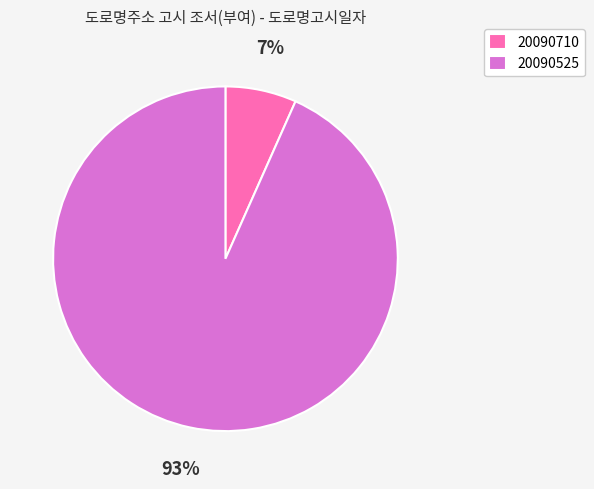

To the nearest percent, what is the average slice percentage?

50%